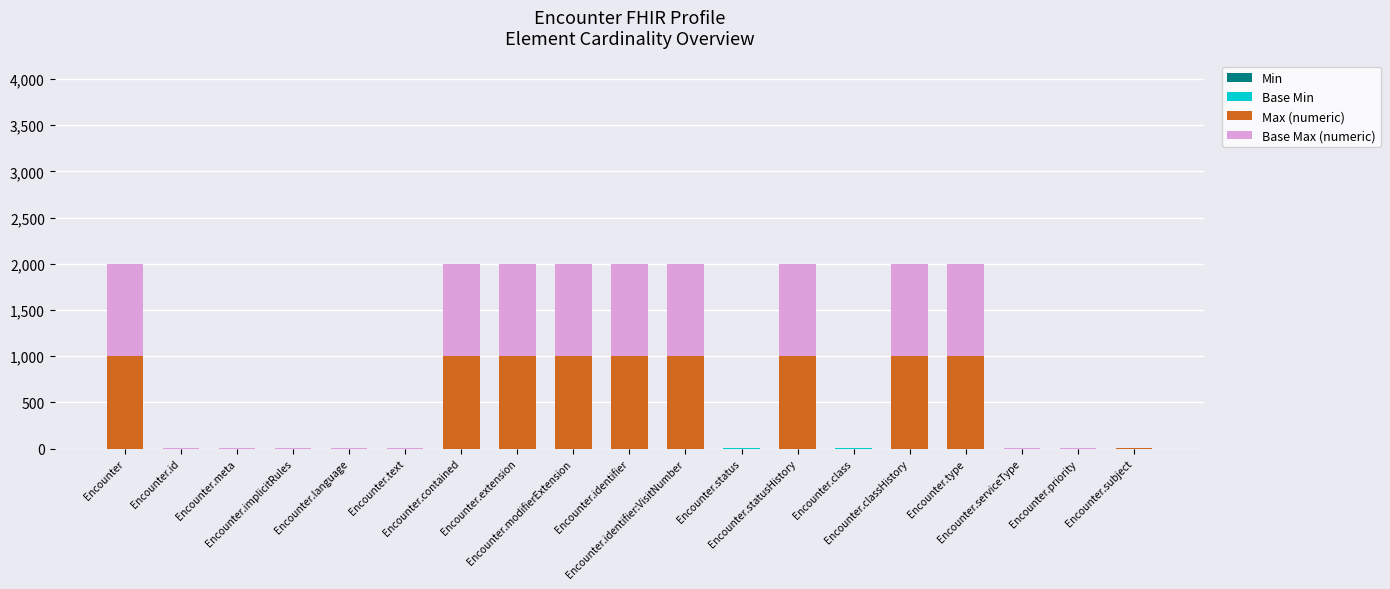

True or false: Max (numeric) has a value of 999 at Encounter.identifier:VisitNumber.

True